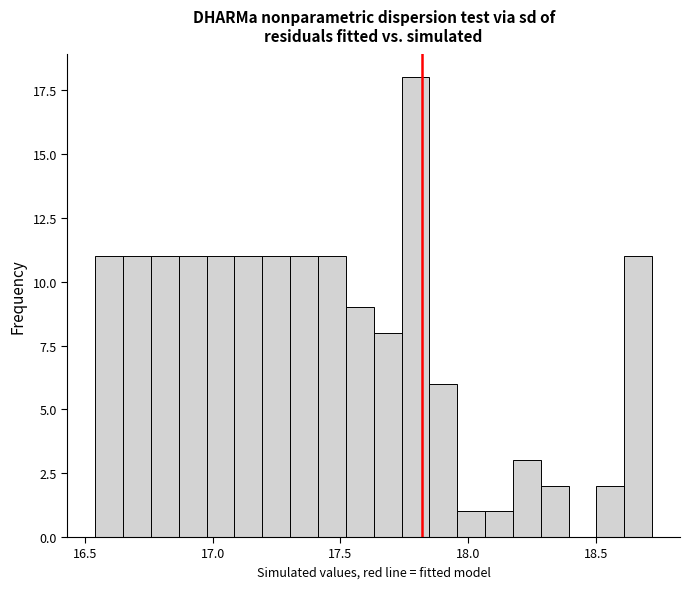

Read against the x-axis, roughly where is the centre of the tallest bar?

17.80